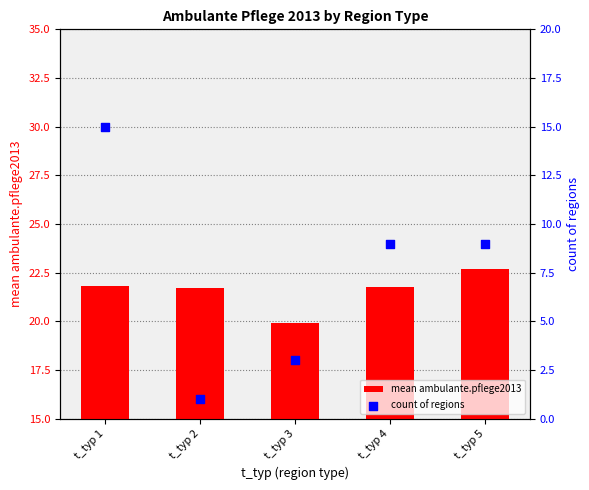

At how many categories does at least one series exceed 2?

5